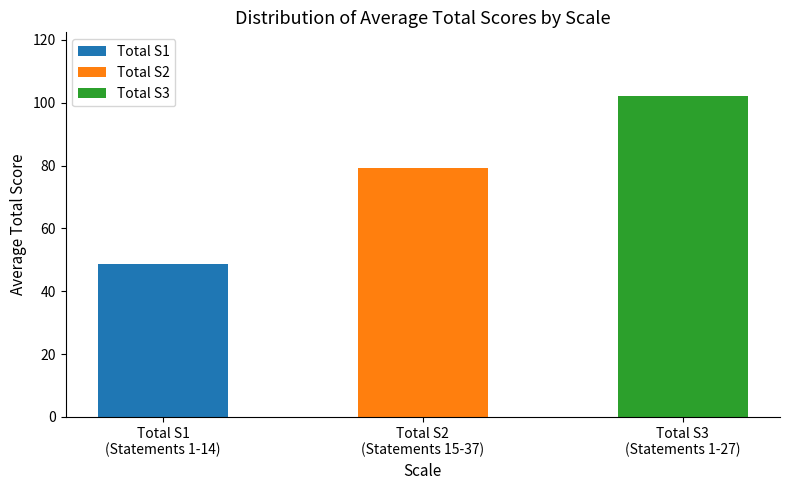

What is the maximum value shown in the chart?

102.0